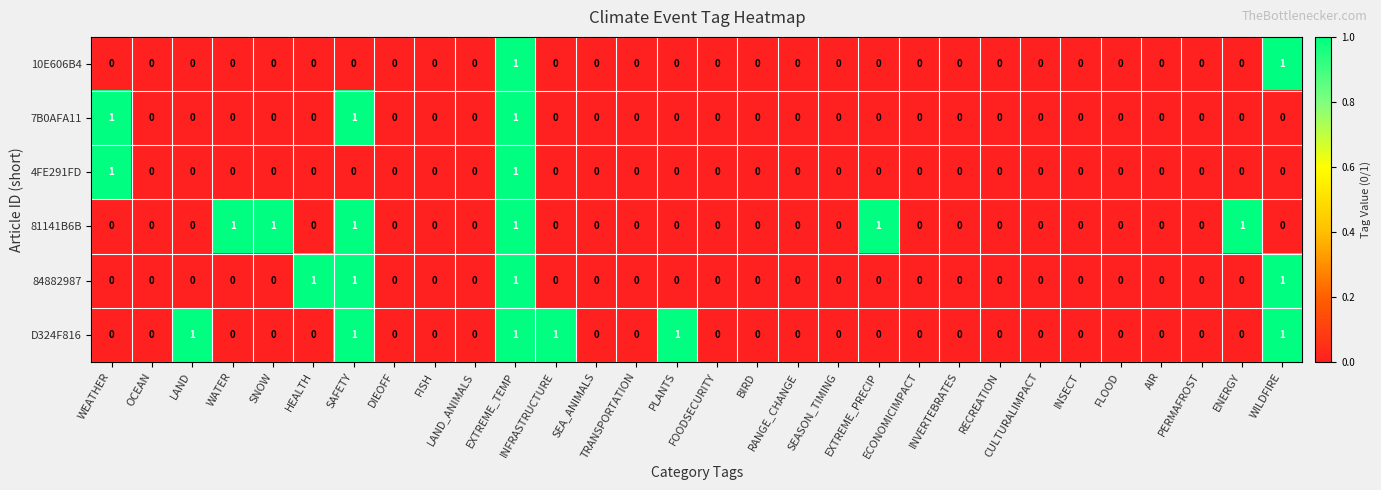

Count the 81141B6B values in the range 0 to 1.

30